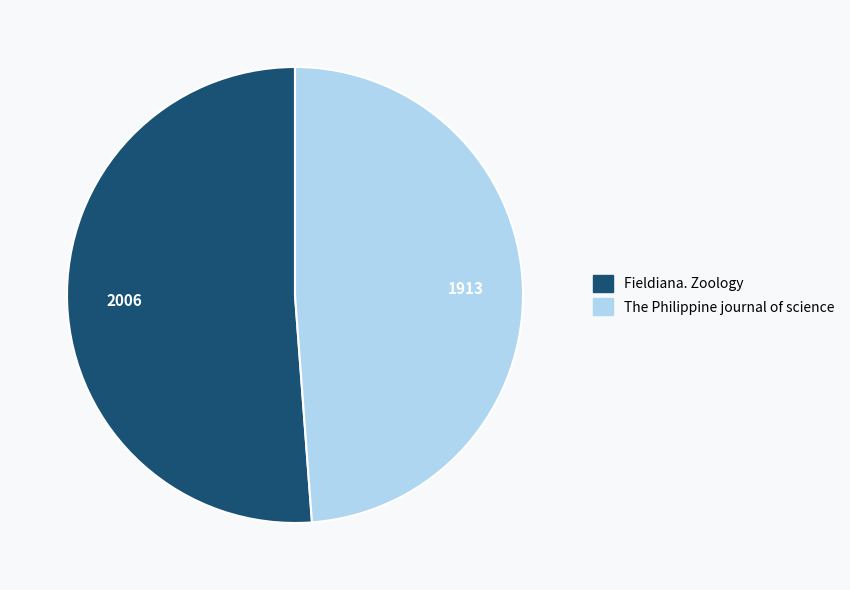

Approximately how many times larger is the value at Fieldiana. Zoology compared to The Philippine journal of science?

1.0